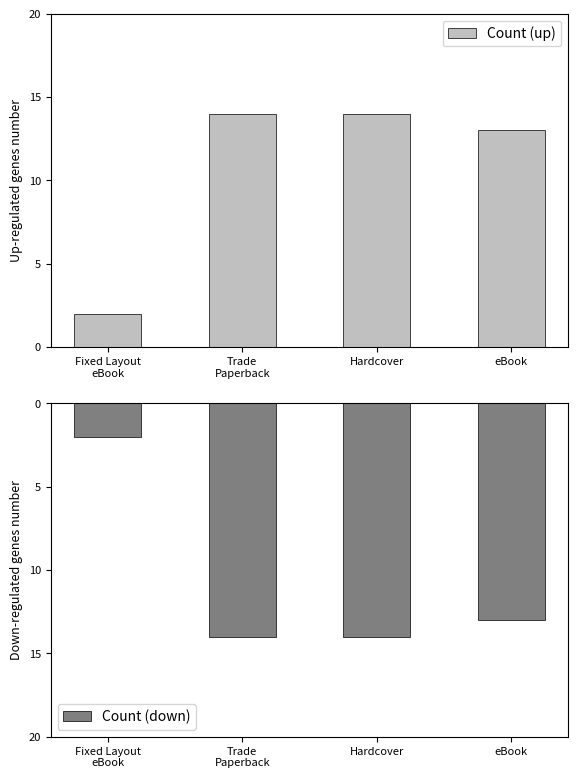

Between Trade
Paperback and Hardcover, which series saw the biggest shift?

Count (up)